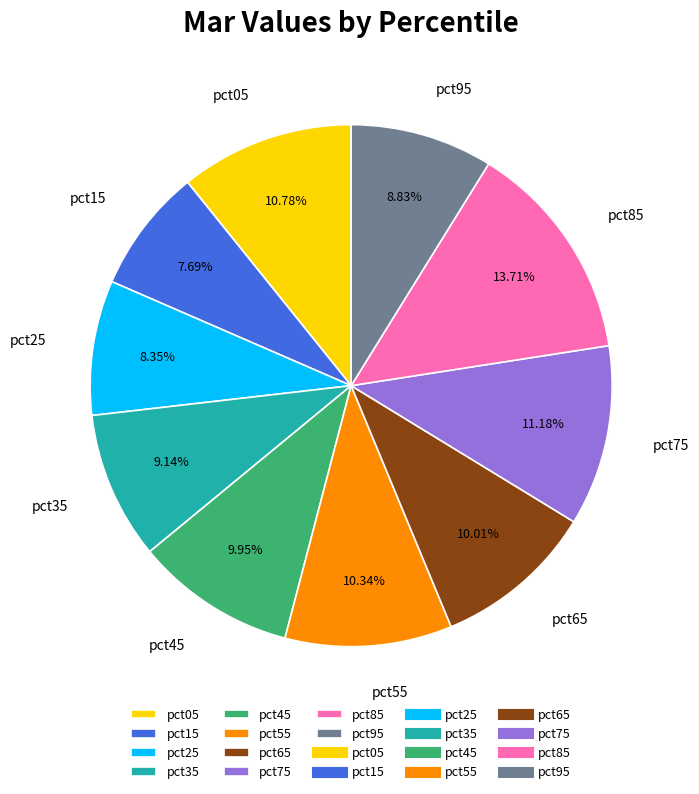

The pct15 slice represents 8% of the pie. True or false?

True